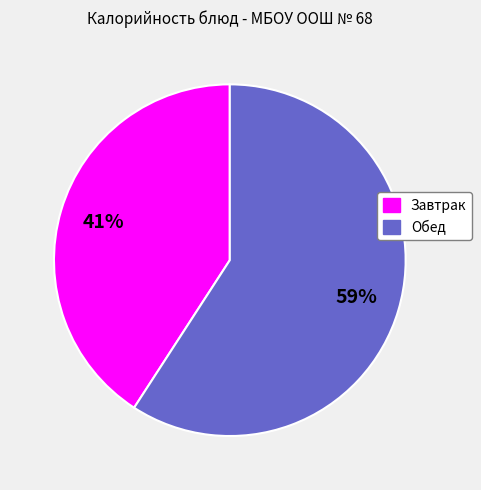

To the nearest percent, what is the difference between the largest and smallest slice percentages?

18%